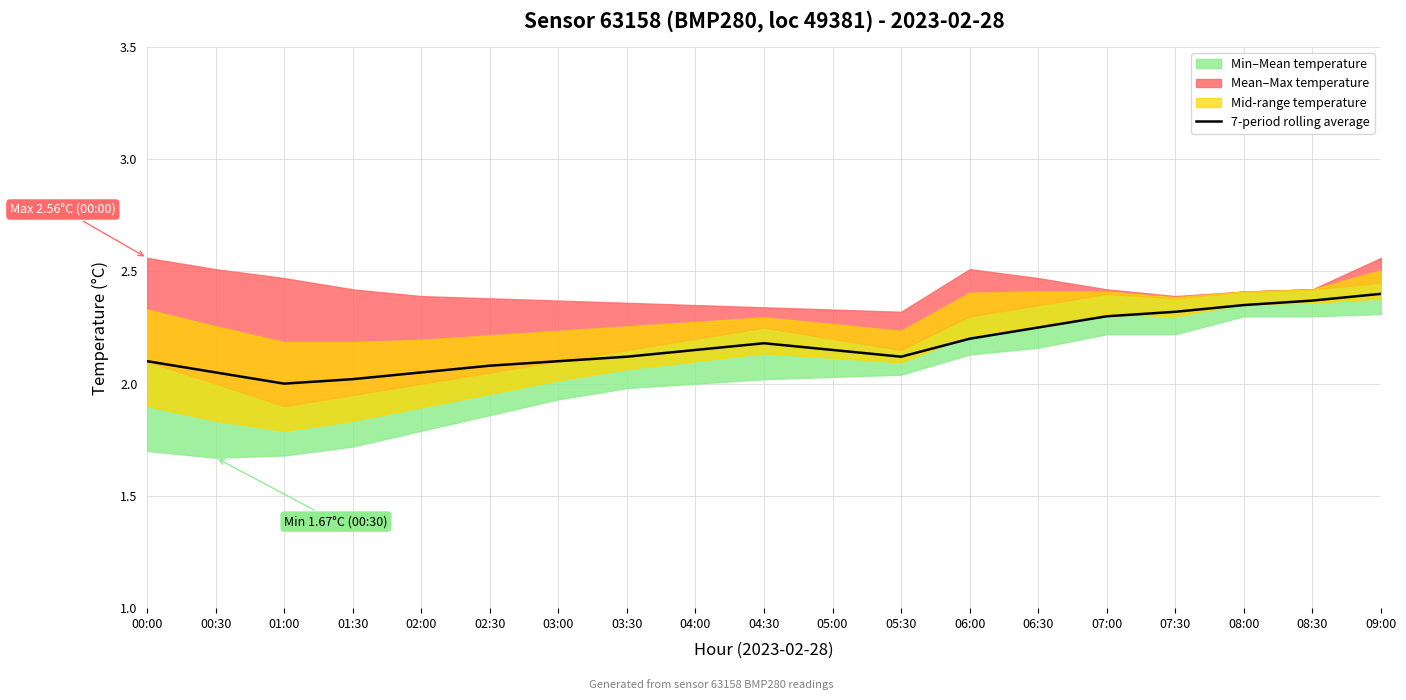

What is the difference between the maximum and minimum values?

0.4